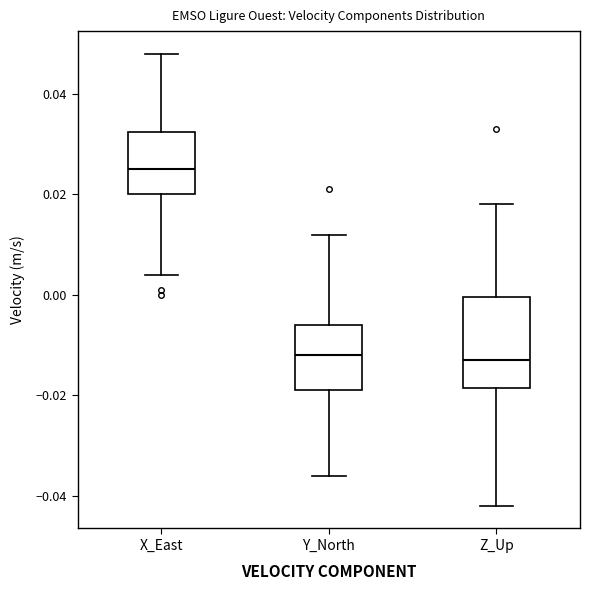

Where does the upper whisker of the box for Z_Up end on the y-axis? The values are not printed on the chart, so give them approximately, as read against the axis.

0.018